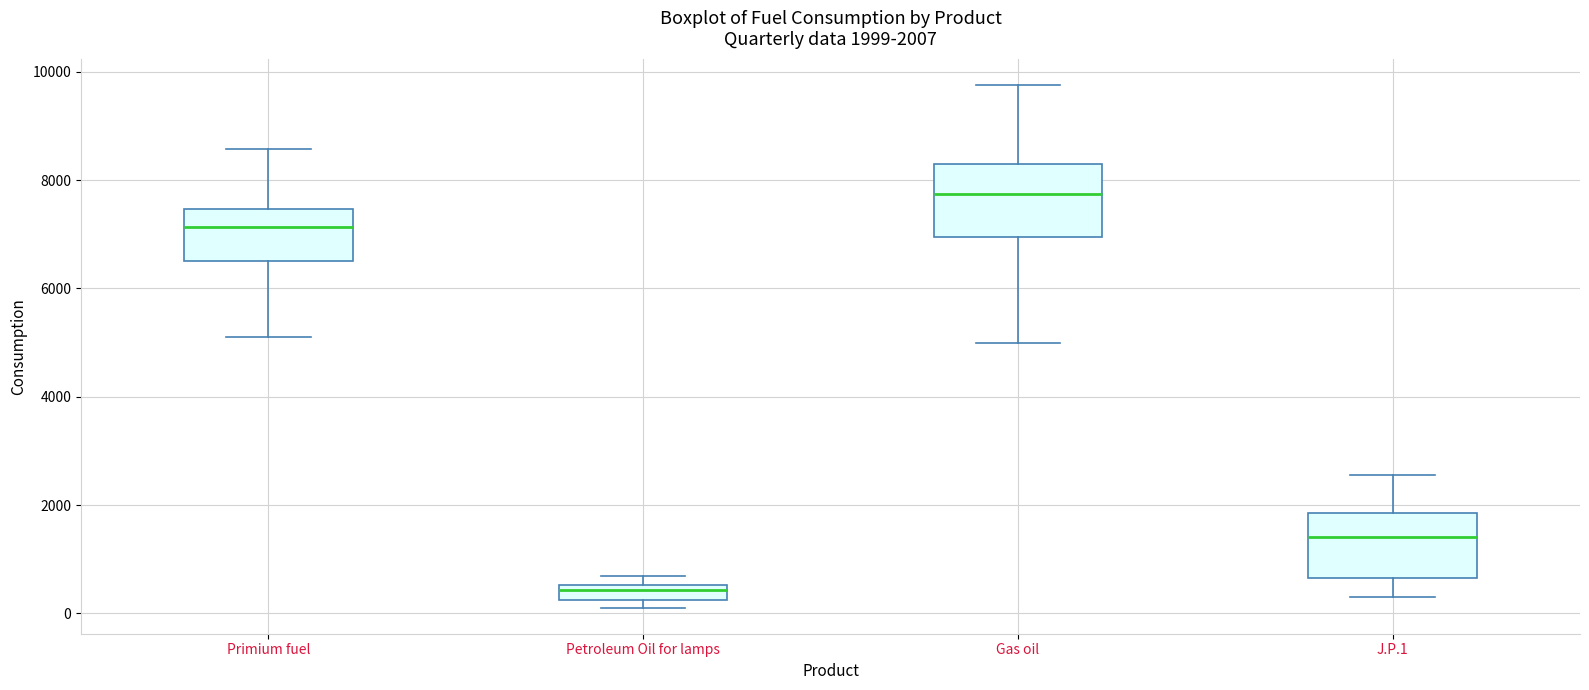

Which box has the highest median line?

Gas oil